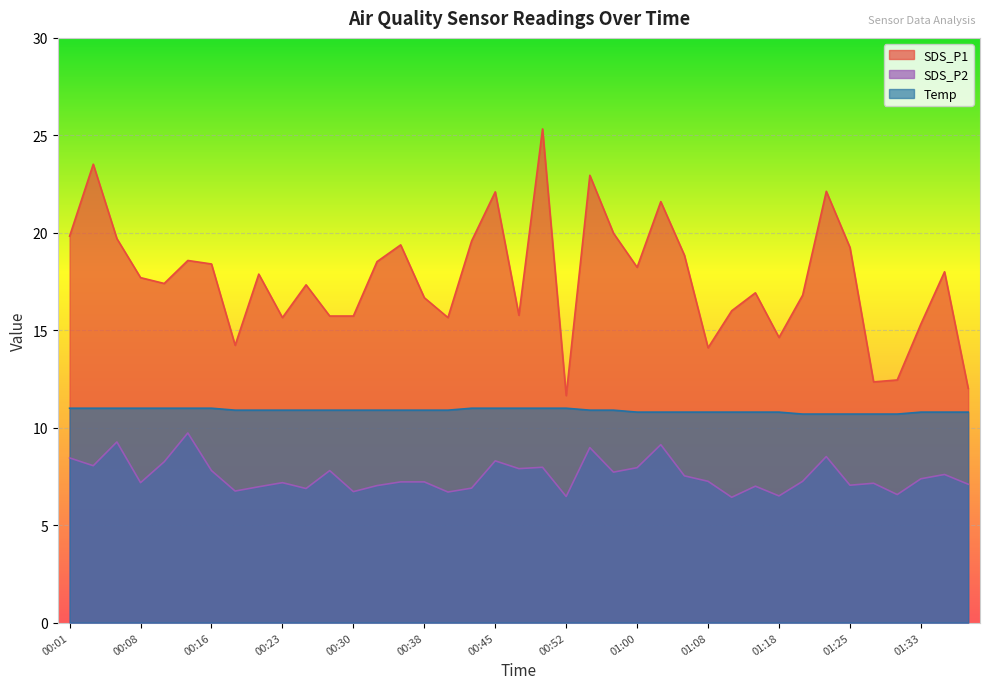

At which category is the sum across all series the highest?

00:50